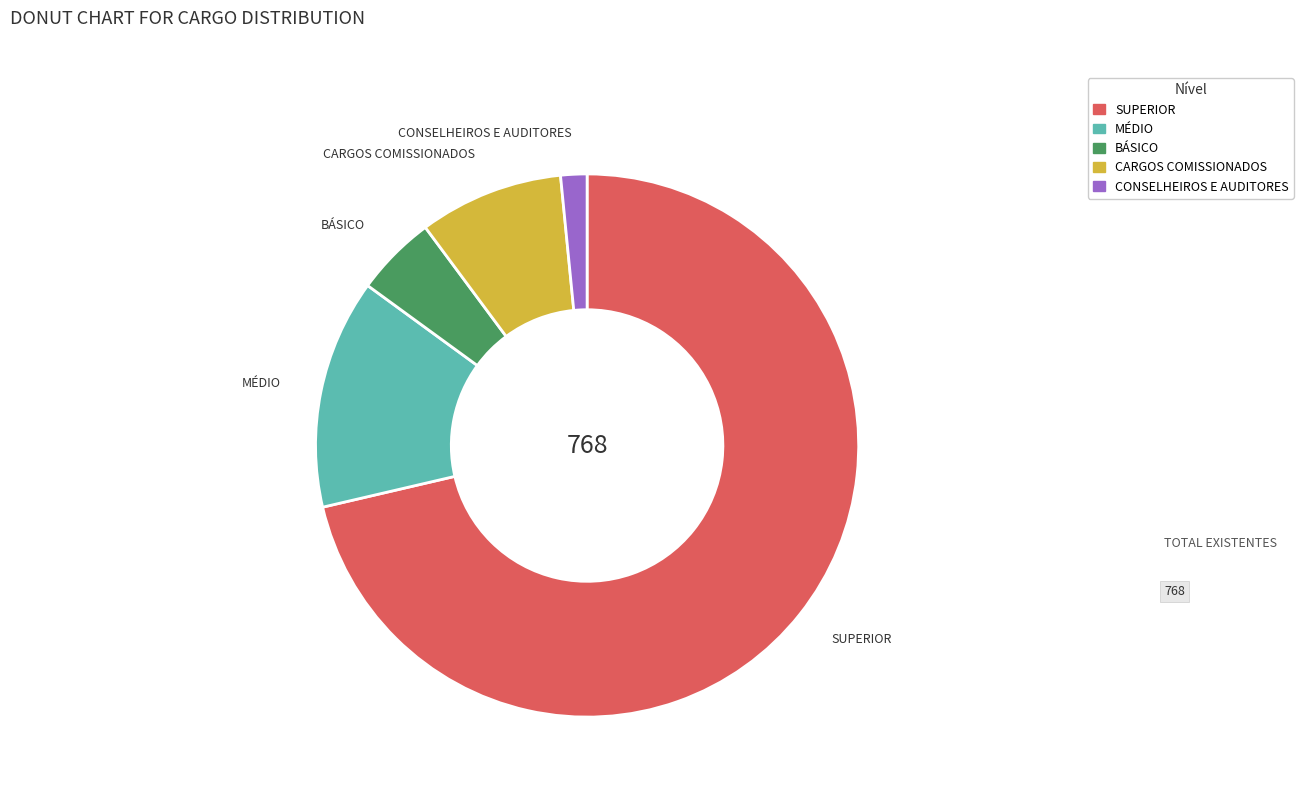

Which has a higher value, CARGOS COMISSIONADOS or CONSELHEIROS E AUDITORES?

CARGOS COMISSIONADOS